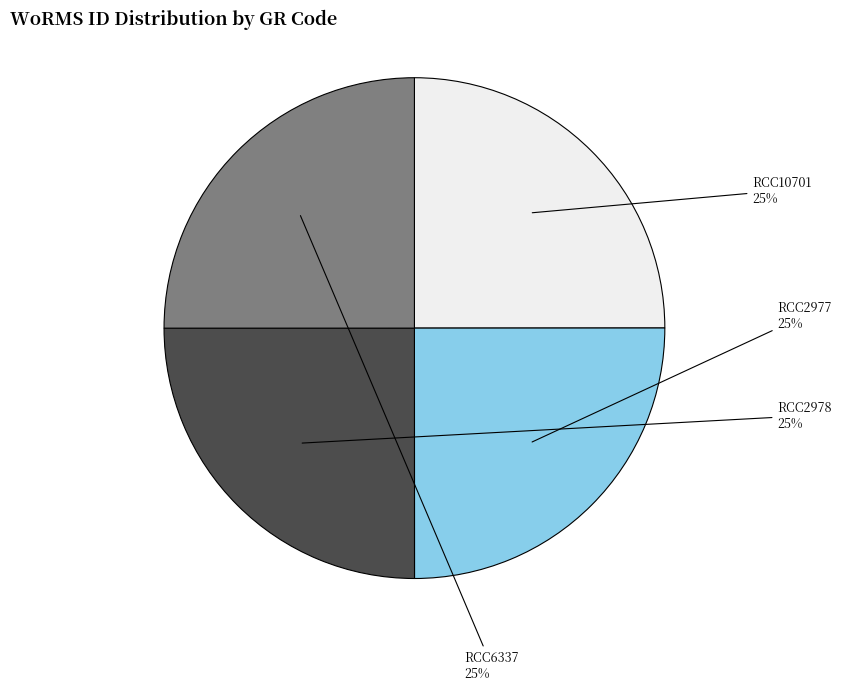

To the nearest percent, what is the average slice percentage?

25%